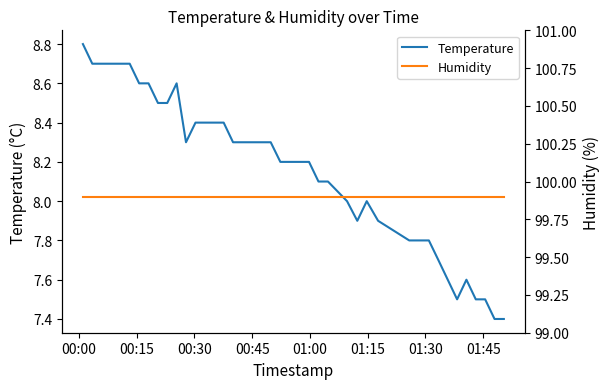

List the series in order of their peak value, highest first.

Humidity, Temperature